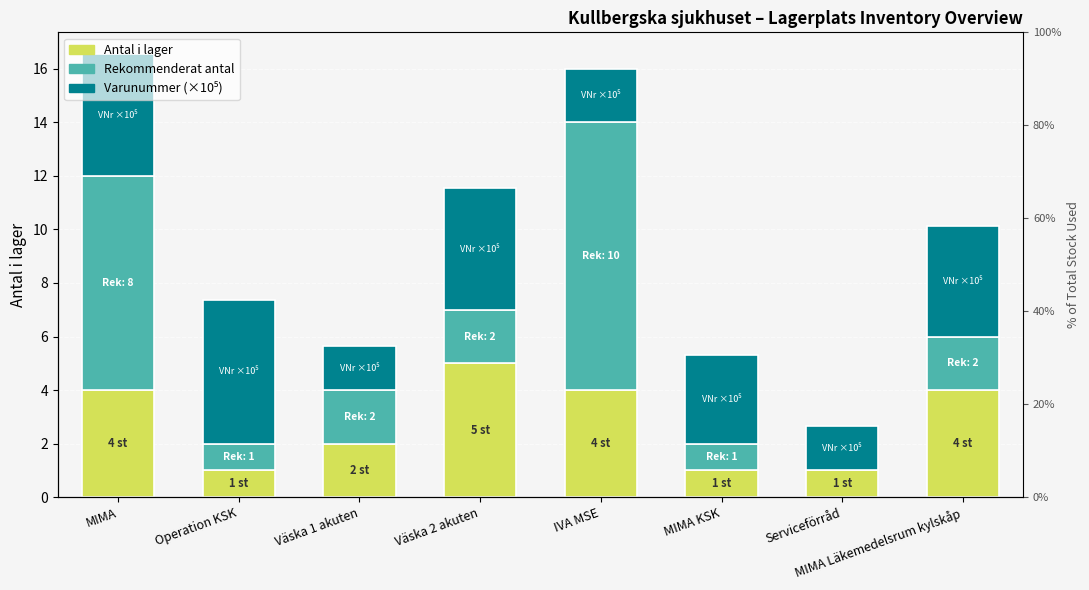

What is the label of the 2nd bar from the left?

Operation KSK